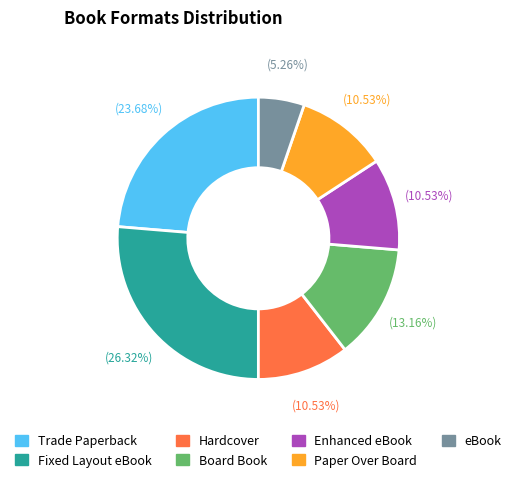

How many slices are in this pie chart?

7